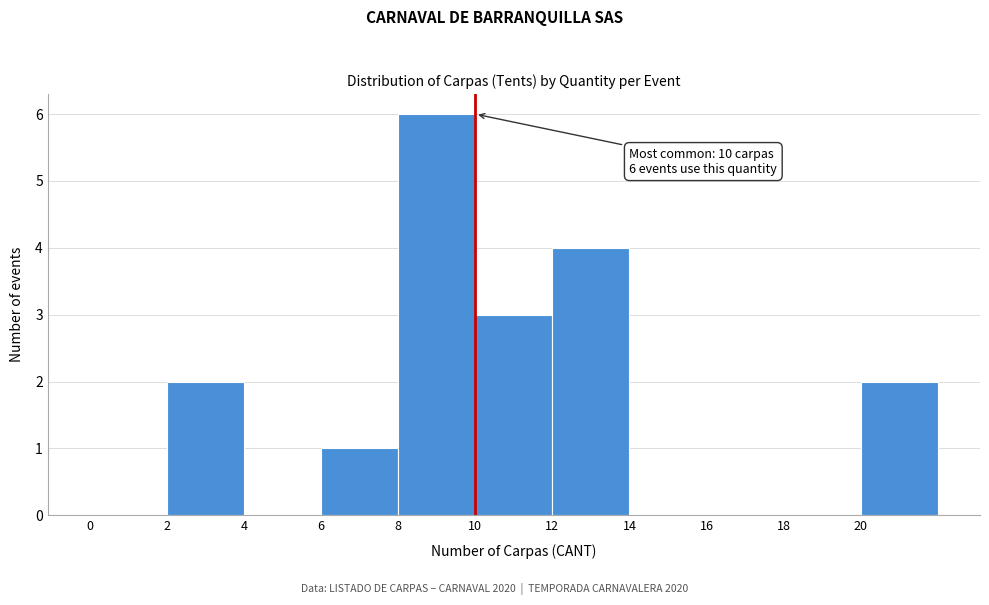

Which range on the x-axis has the tallest bar?

8 to 10